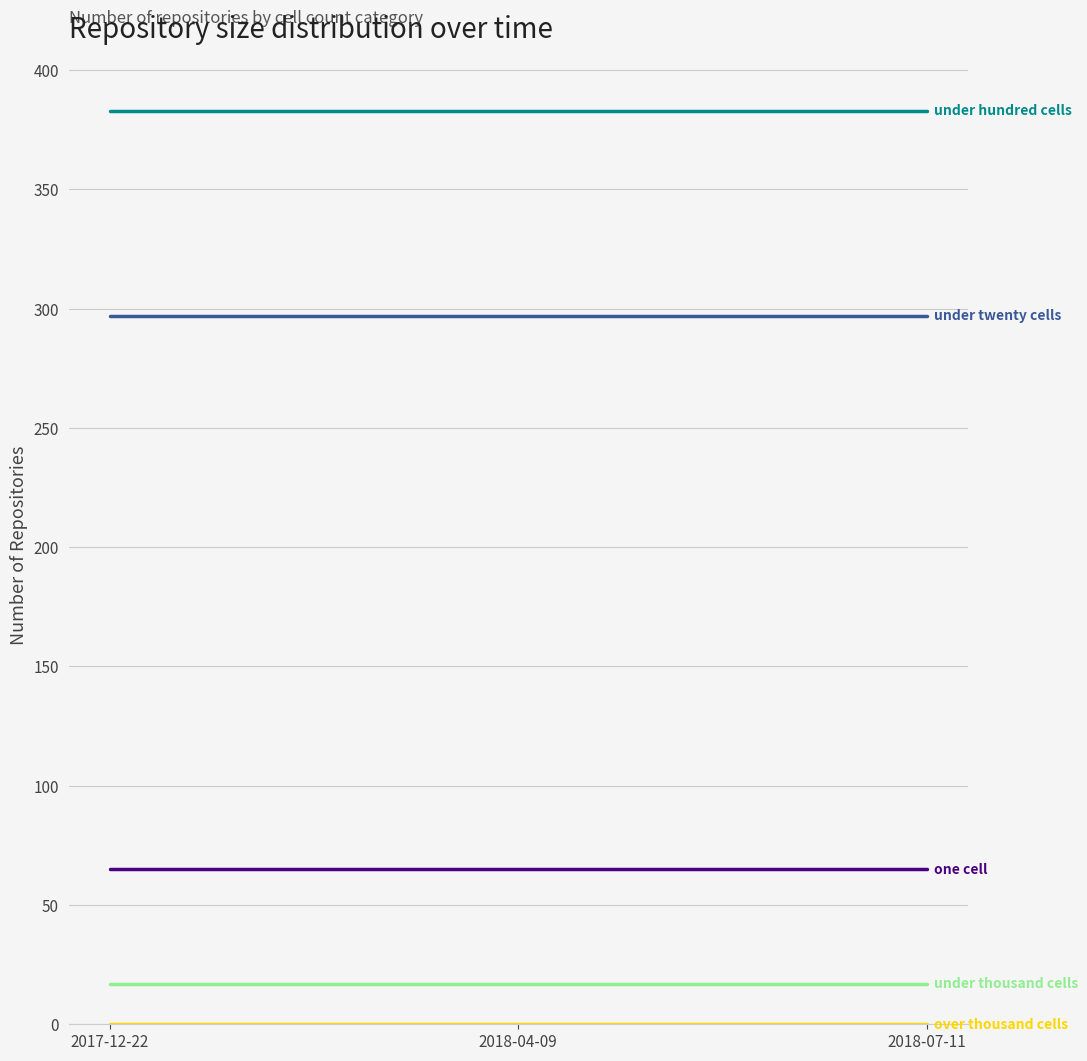

What is the total value across all series at 2017-12-22?

762